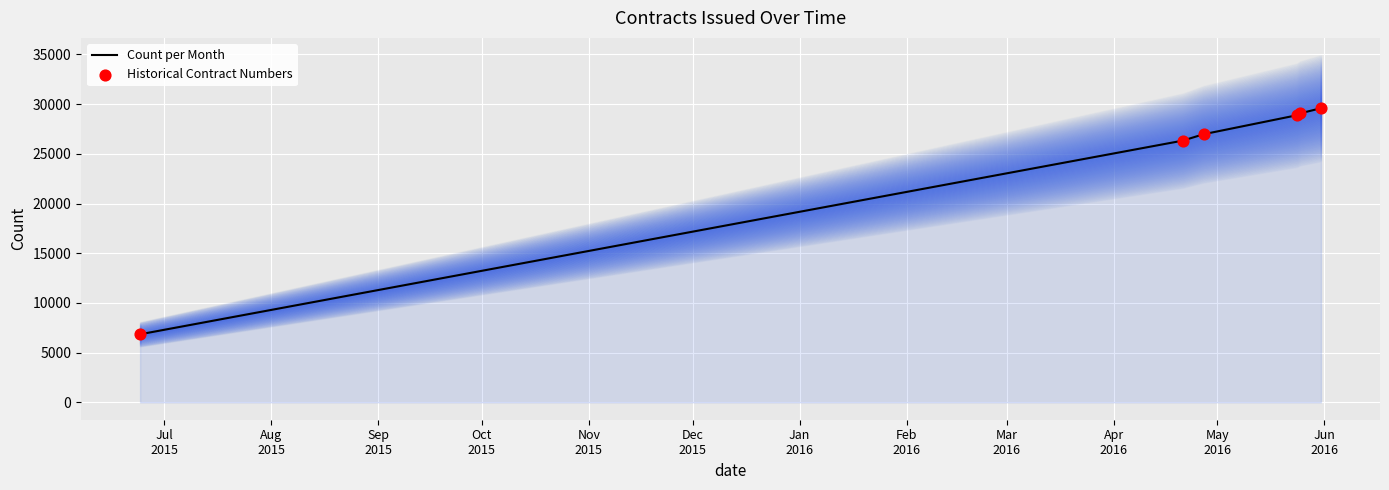

Which series has the largest total across all categories?

Count per Month